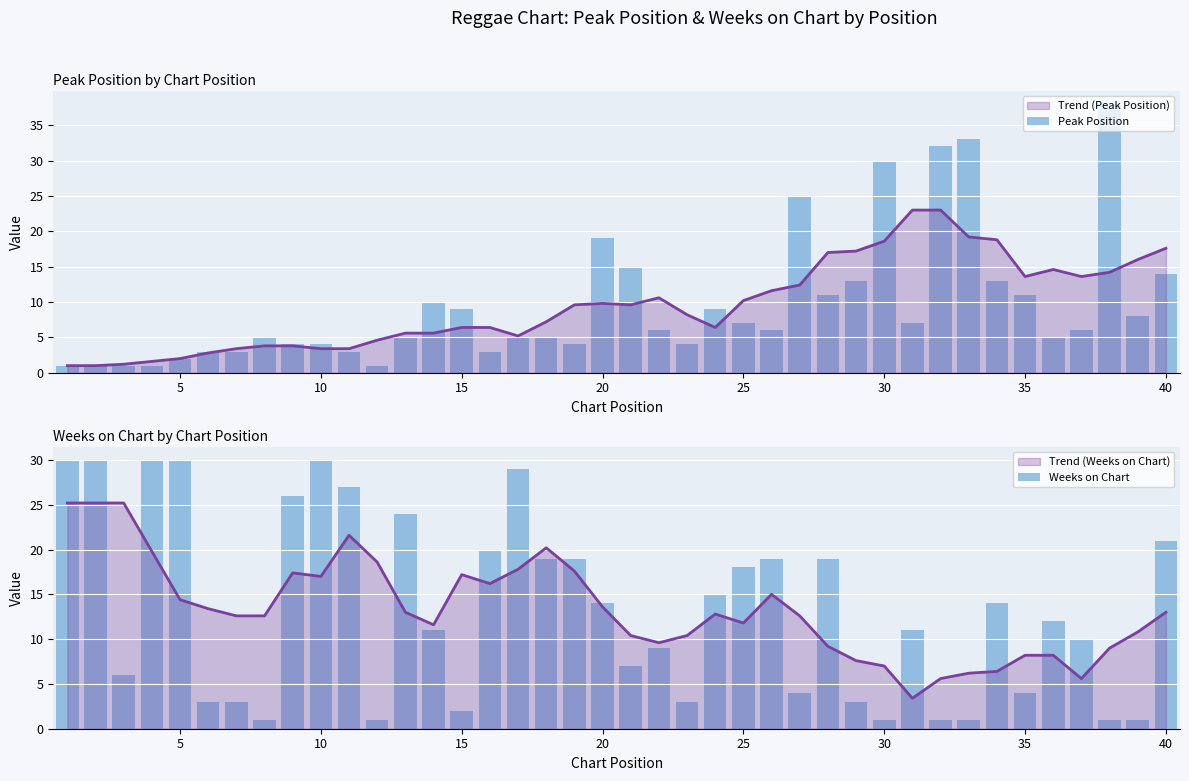

How many groups of bars are there?

40